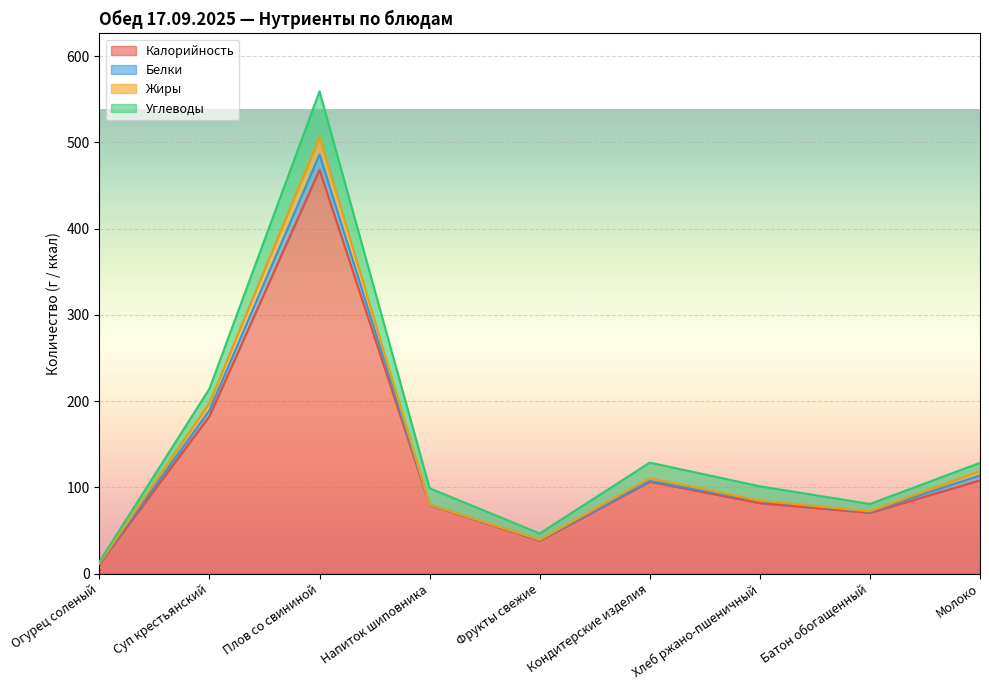

At how many categories does at least one series exceed 94?

4